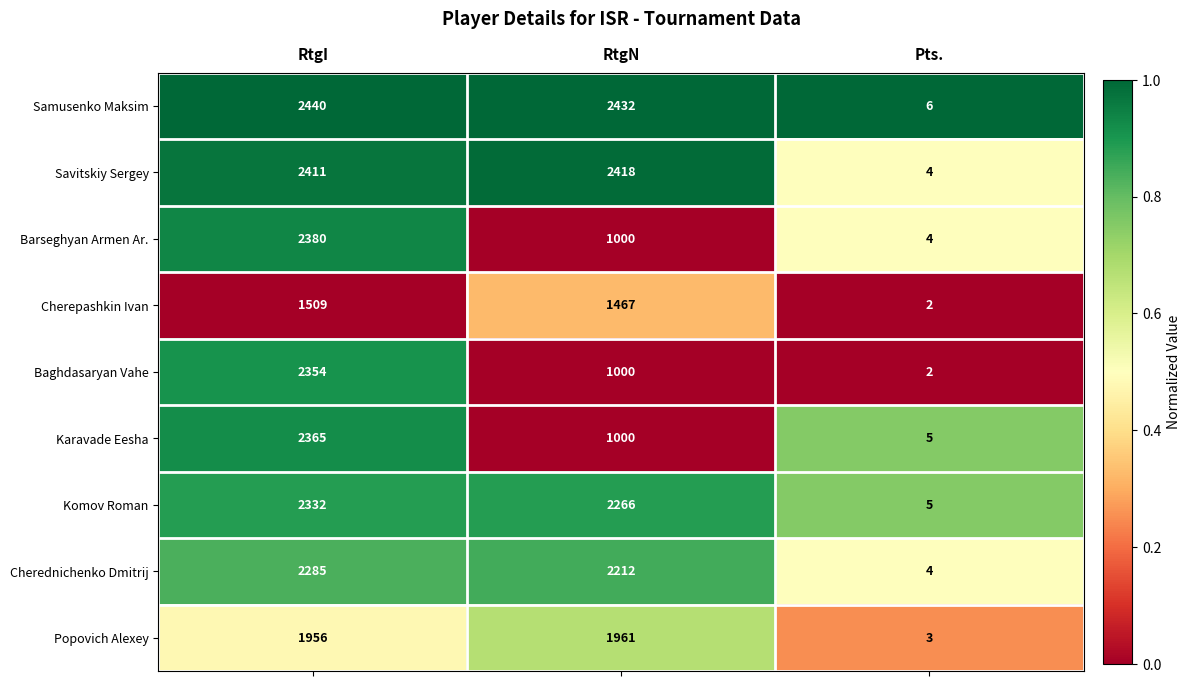

List the series in order of their peak value, lowest first.

Cherepashkin Ivan, Popovich Alexey, Cherednichenko Dmitrij, Komov Roman, Baghdasaryan Vahe, Karavade Eesha, Barseghyan Armen Ar., Savitskiy Sergey, Samusenko Maksim